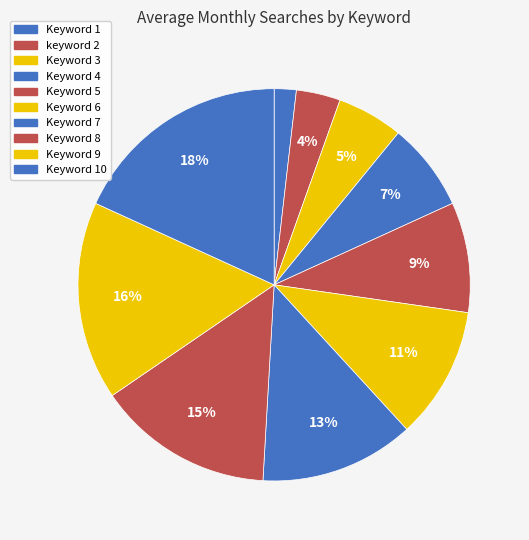

To the nearest percent, what is the average slice percentage?

10%